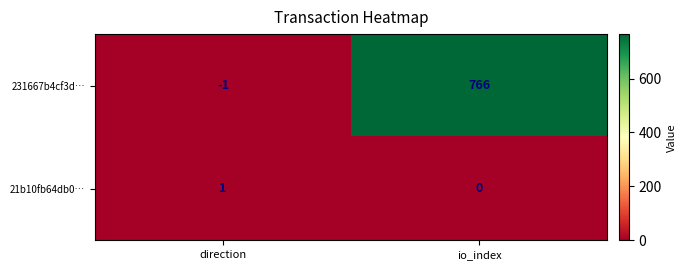

At io_index, list the series in order from largest to smallest.

231667b4cf3d…, 21b10fb64db0…